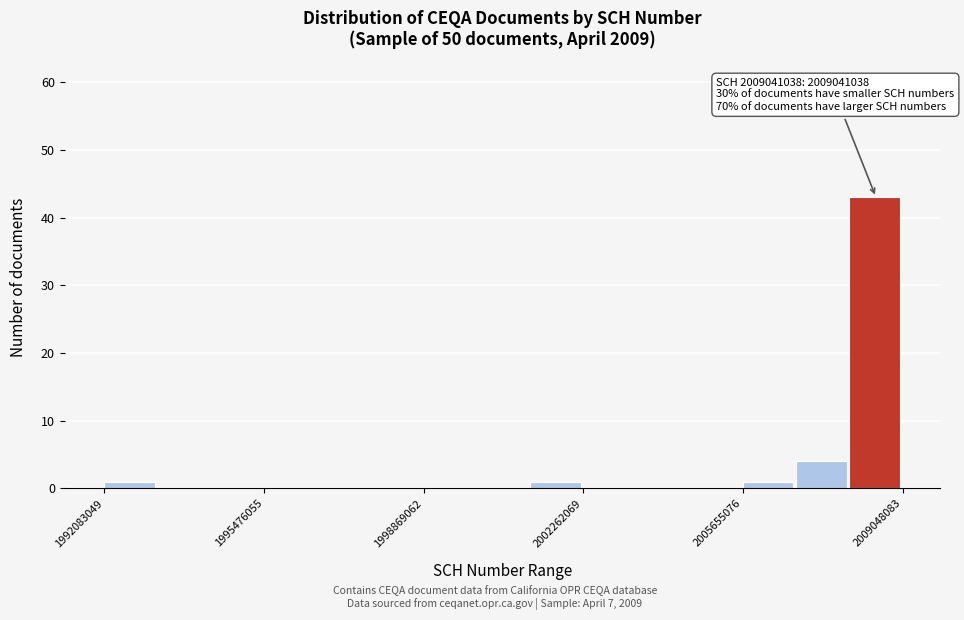

Read against the x-axis, roughly where is the centre of the tallest bar?

2008500000